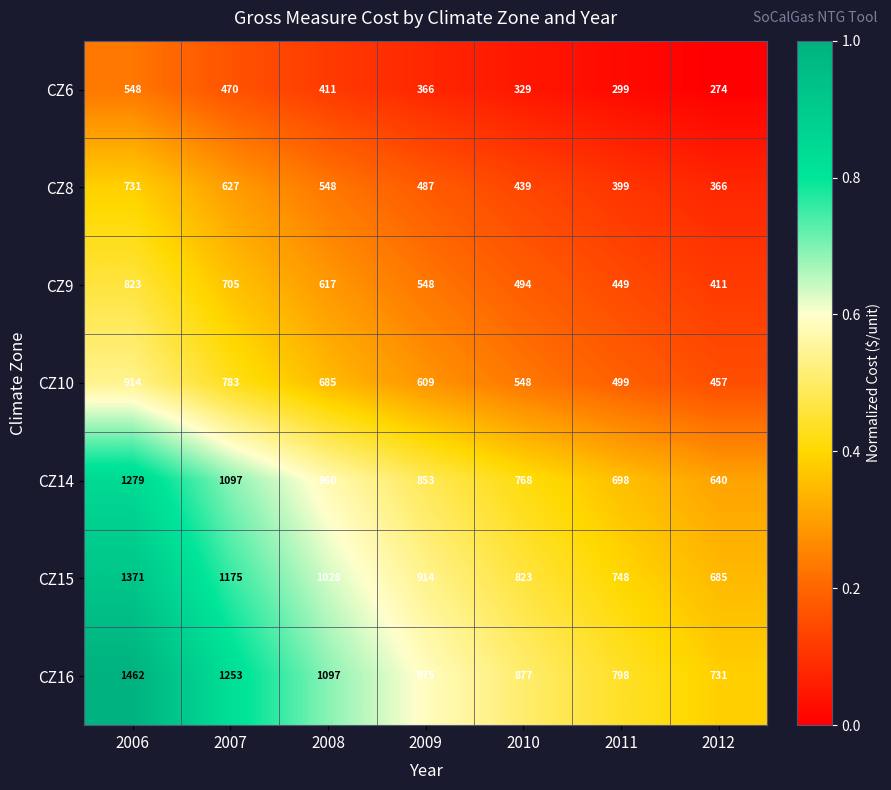

Which series has the largest range (max minus min)?

CZ16